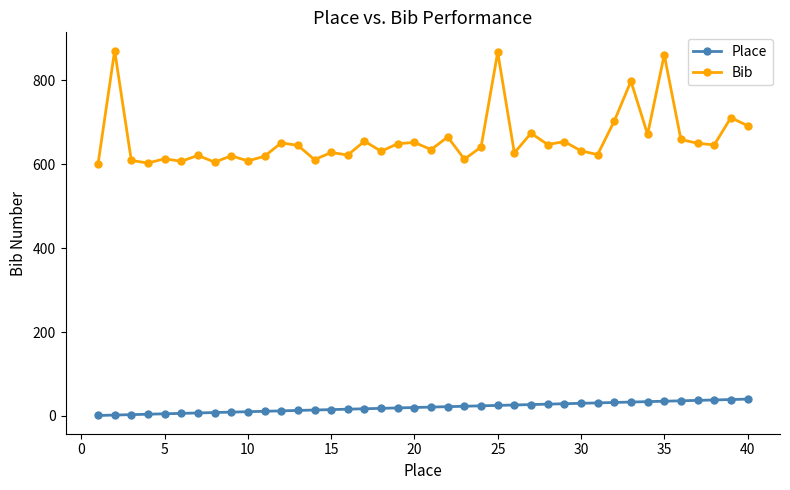

What is the minimum value for Bib?

600